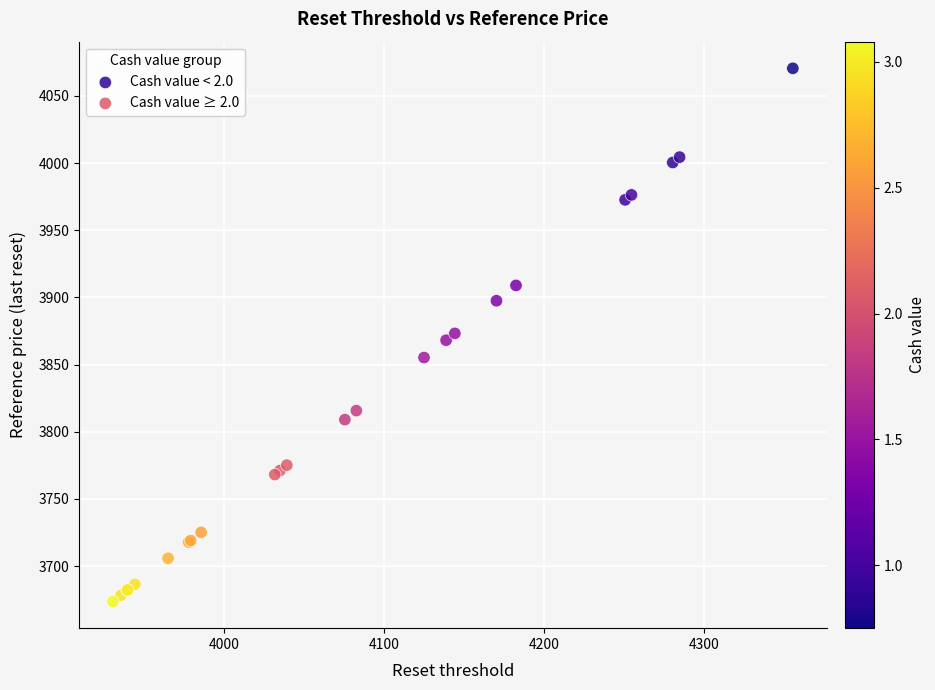

Which series has the largest Y range (max minus min)?

Cash value < 2.0